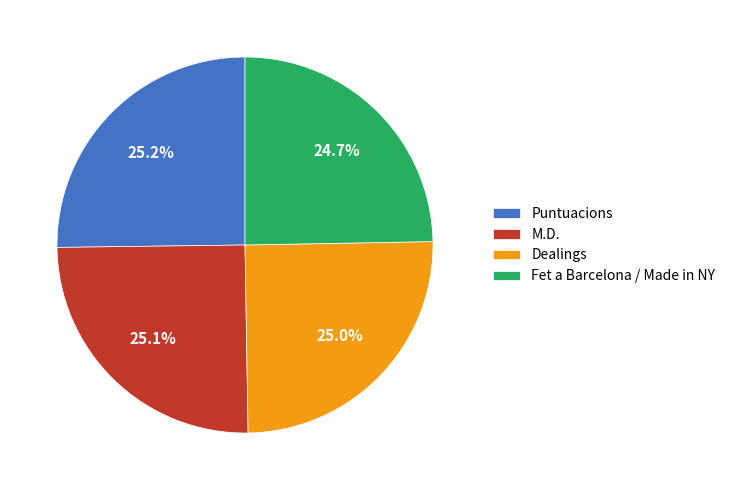

Is Fet a Barcelona / Made in NY the majority of the pie?

No